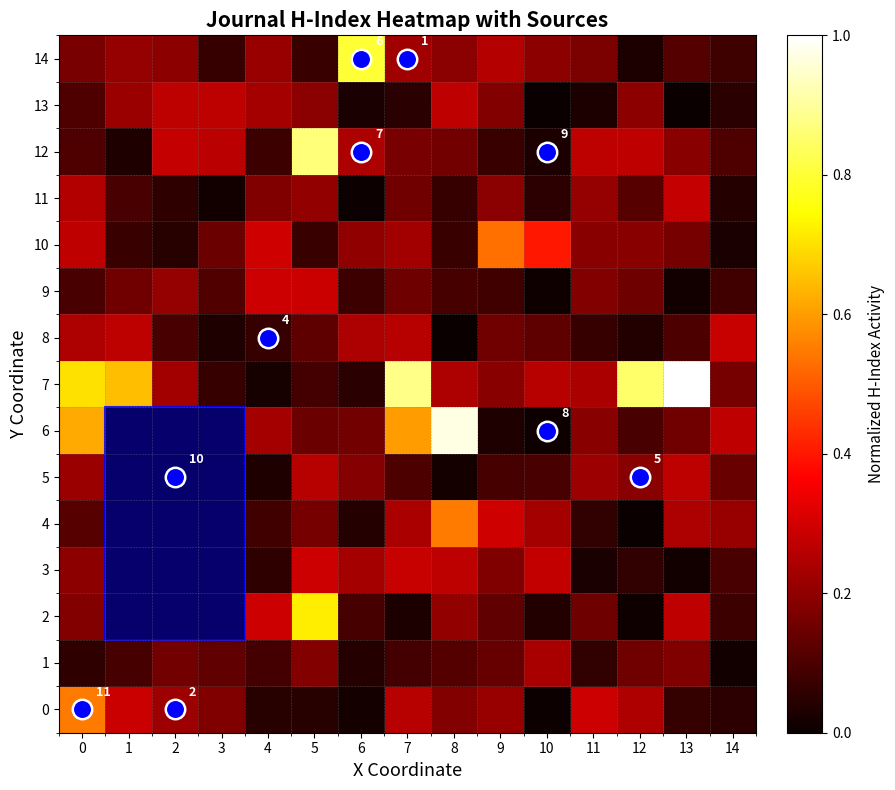

Which has a higher value, 3 or 10?

3